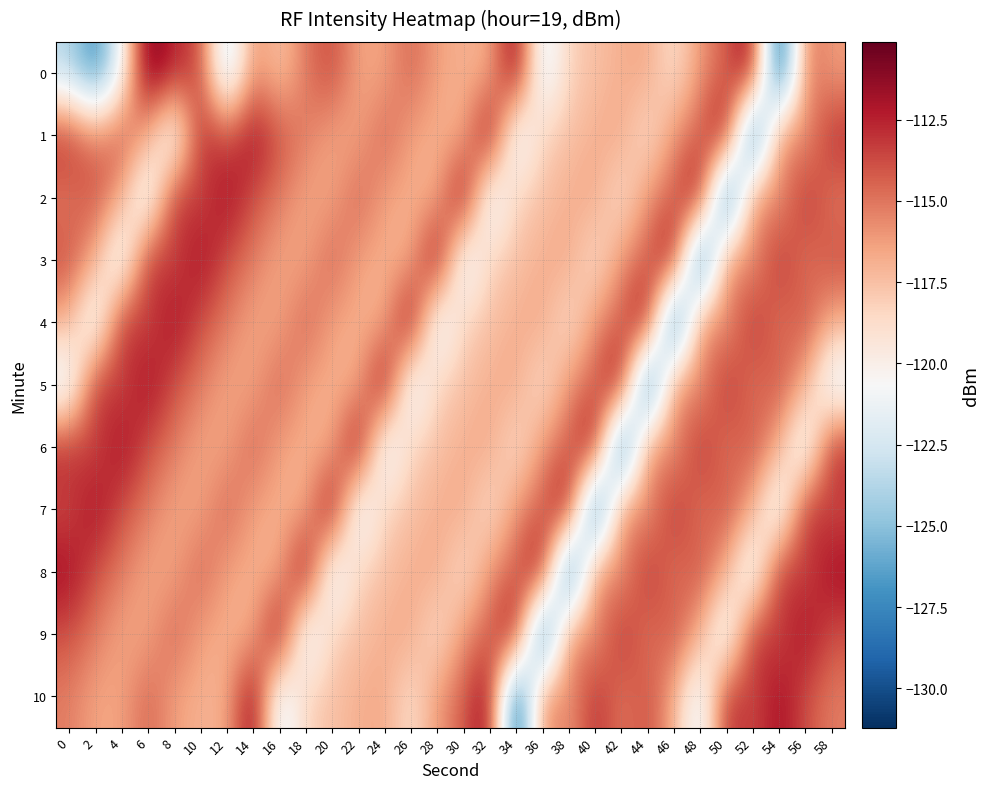

Which category has the highest value across all series?

6